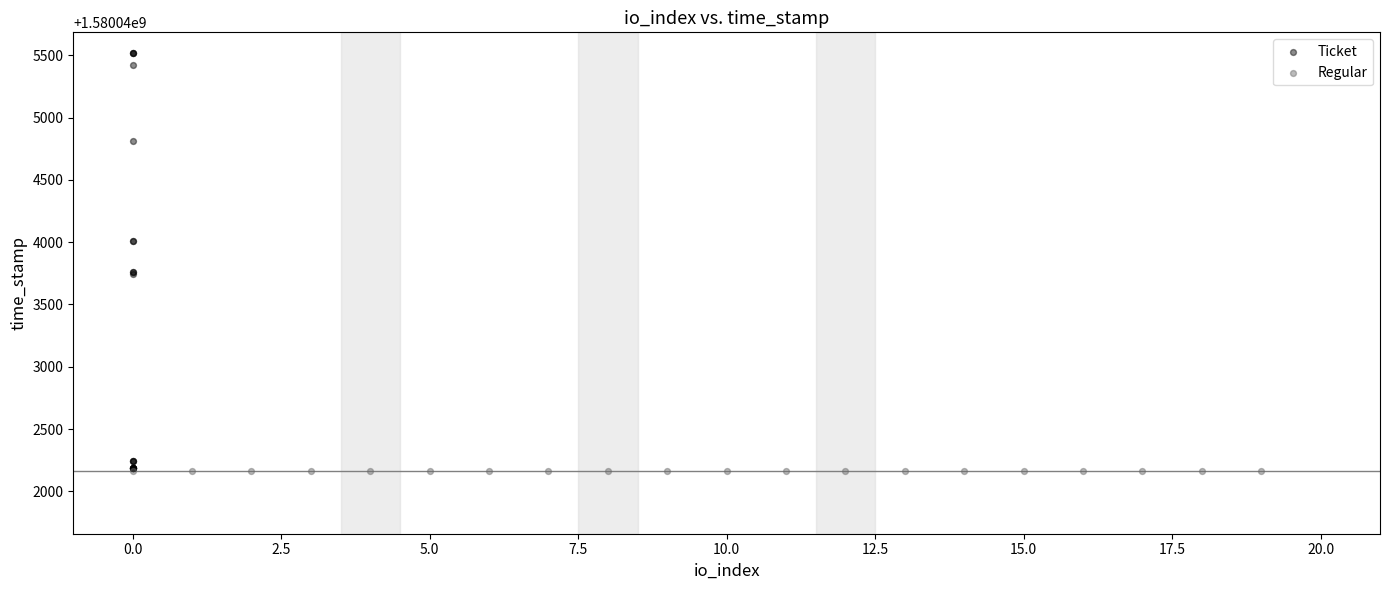

Which series contains the highest Y value?

Ticket